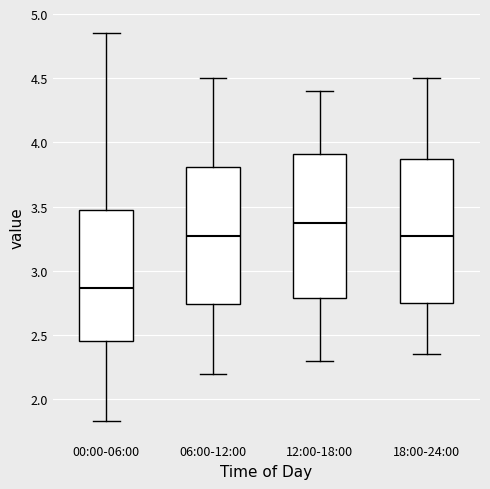

Which box has the highest median line?

12:00-18:00